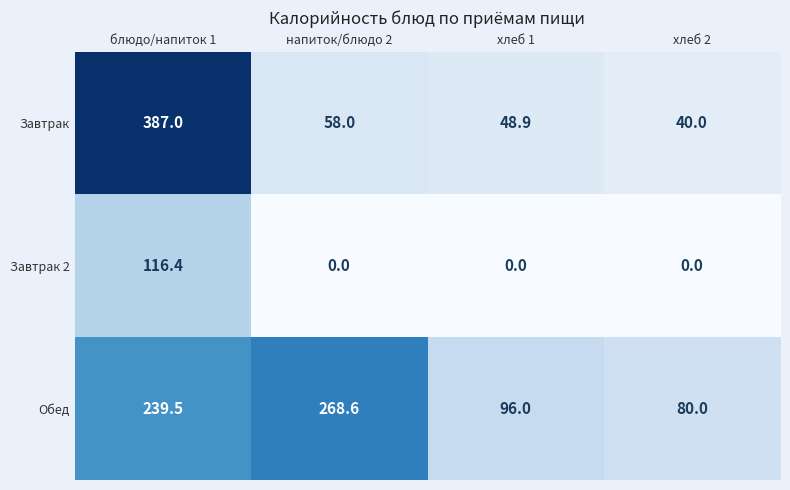

What is the approximate value of Обед at напиток/блюдо 2?

268.6